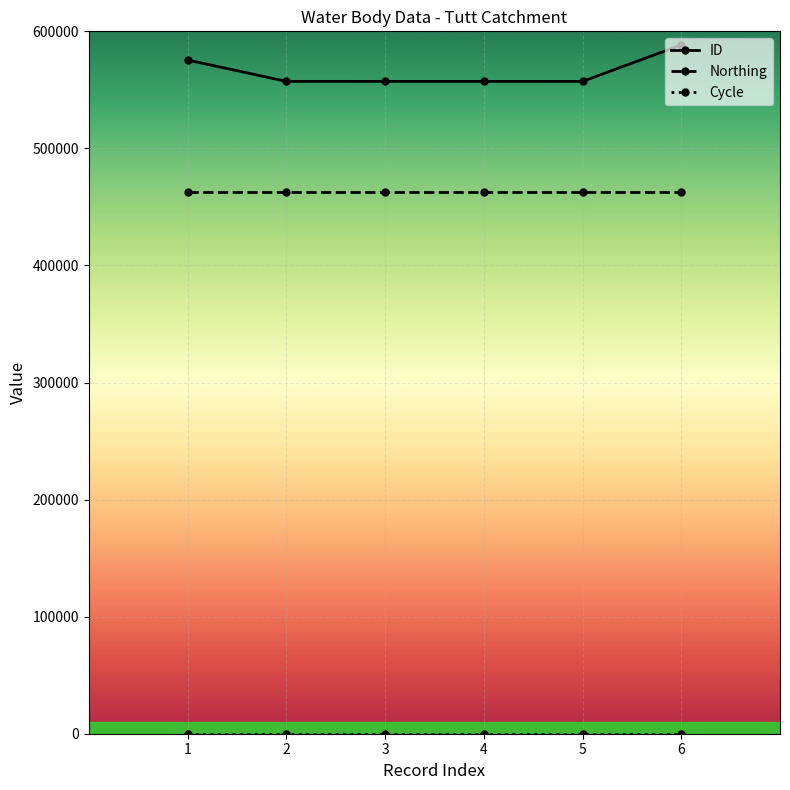

True or false: Northing and ID cross at least once.

False